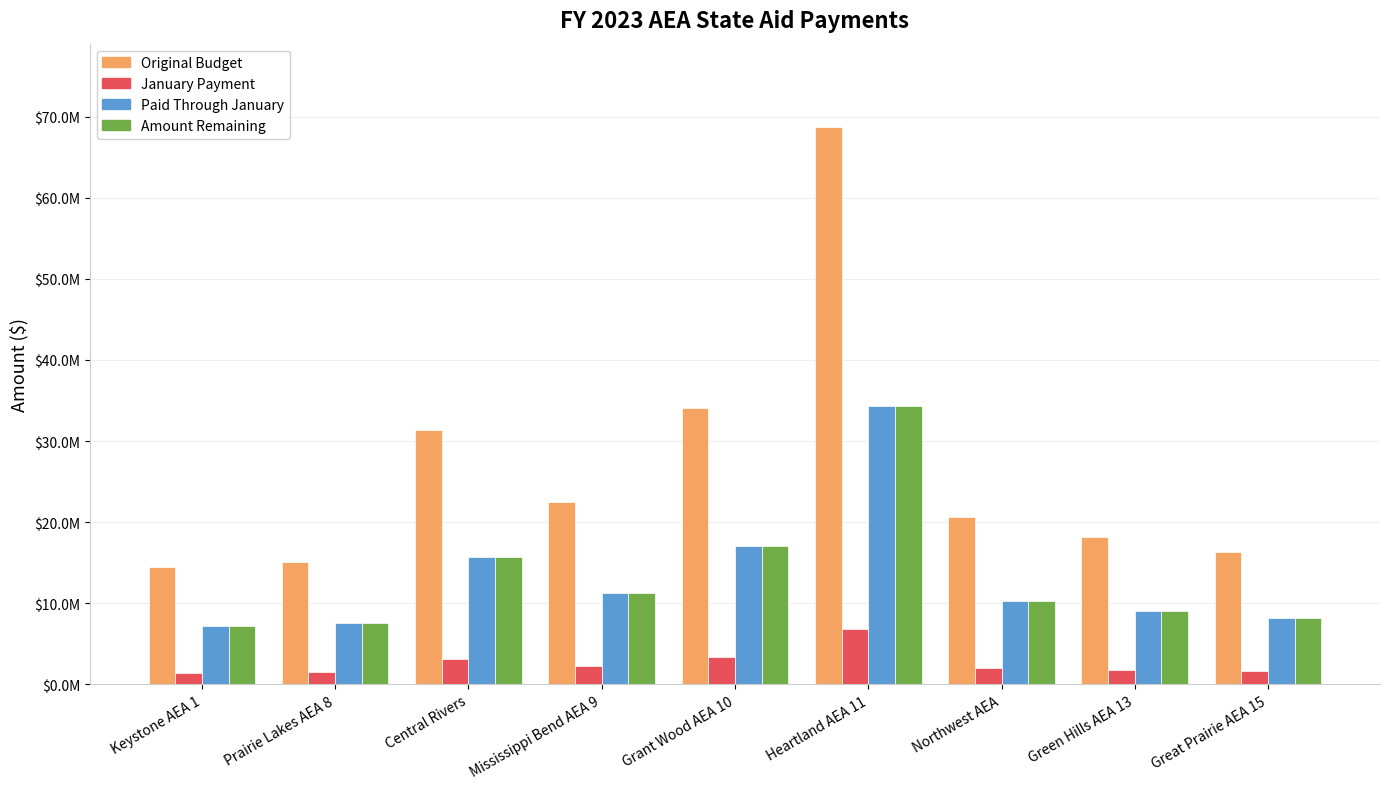

Between Northwest AEA and Central Rivers, which is larger?

Central Rivers